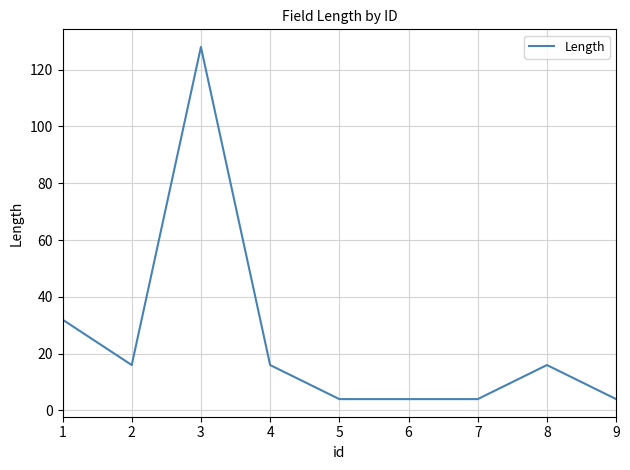

Reading left to right, list all the values displayed in this chart.

32	16	128	16	4	4	4	16	4